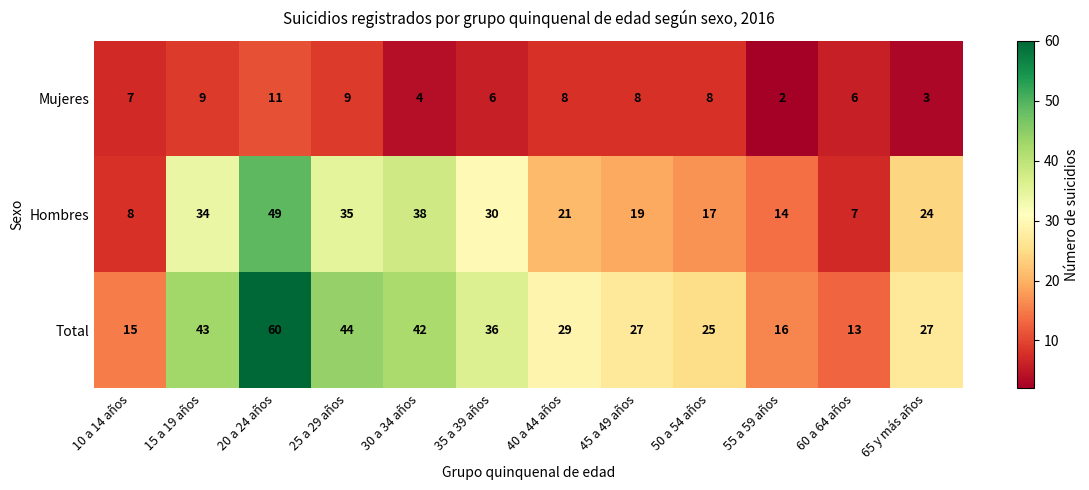

Where does the Mujeres series first go above 8?

15 a 19 años